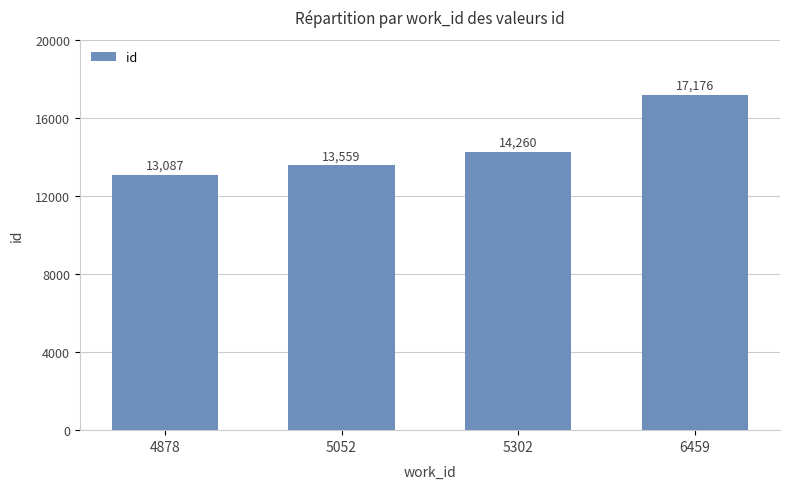

Between 5302 and 4878, which is larger?

5302